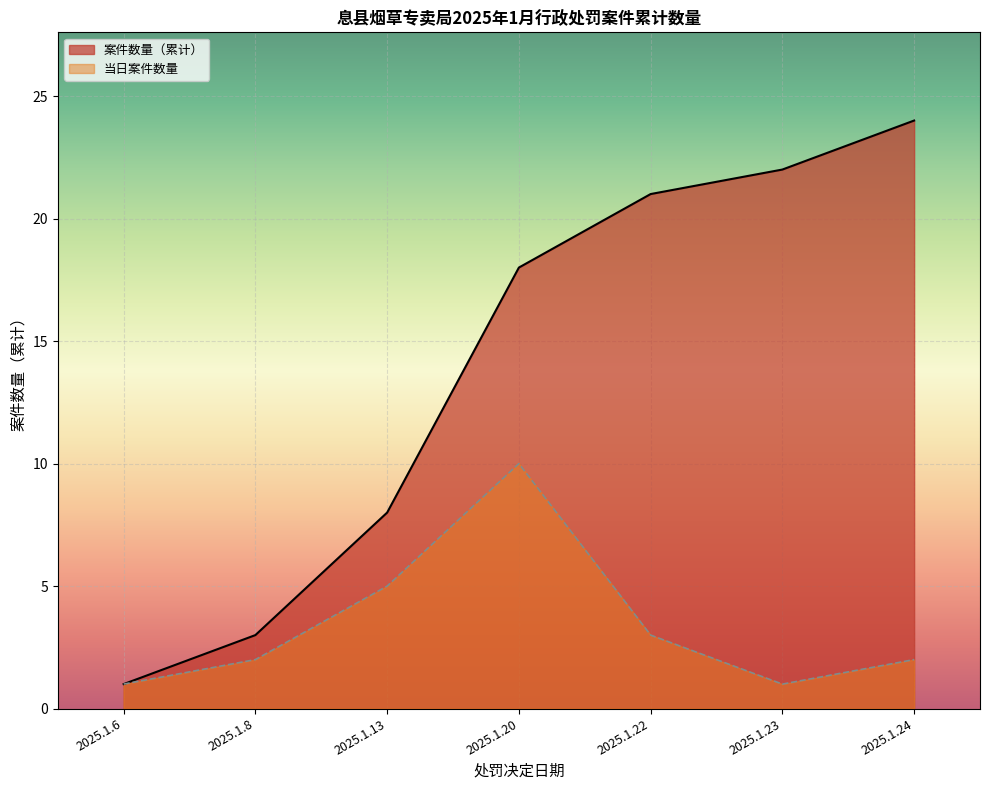

Where does the data first go above 13?

2025.1.20